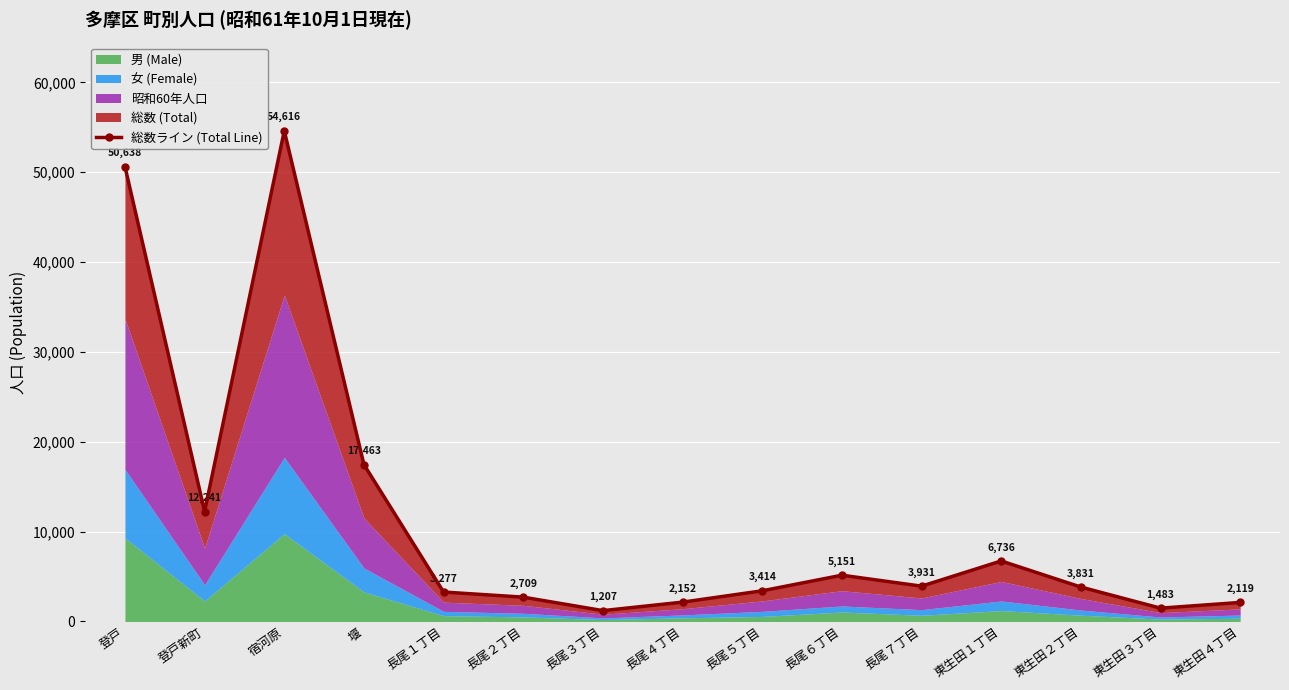

Reading left to right, transcribe all the data shown in this chart.

50638	12241	54616	17463	3277	2709	1207	2152	3414	5151	3931	6736	3831	1483	2119